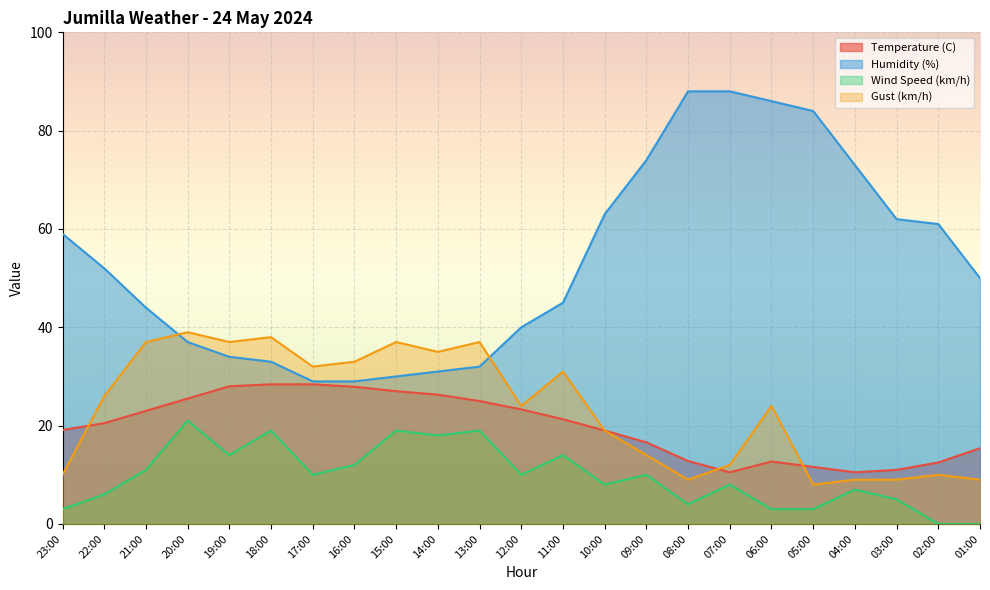

Is the value of Gust (km/h) at 09:00 greater than the value of Wind Speed (km/h) at 23:00?

Yes